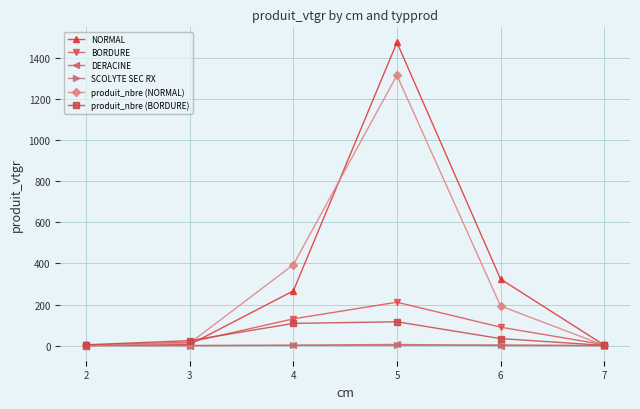

How many data points in SCOLYTE SEC RX are above 0?

3